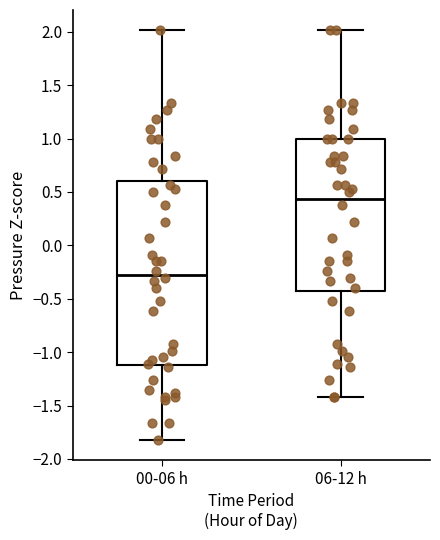

Reading left to right, transcribe this box plot: for each box, give where its median line is, the range the box spans, and where its two whiskers end, as read against the y-axis. The values are not printed on the chart, so give them approximately, as read against the axis.

00-06 h: median -0.30, box -1.10 to 0.60, whiskers -1.80 to 2.00
06-12 h: median 0.45, box -0.45 to 1.00, whiskers -1.40 to 2.00